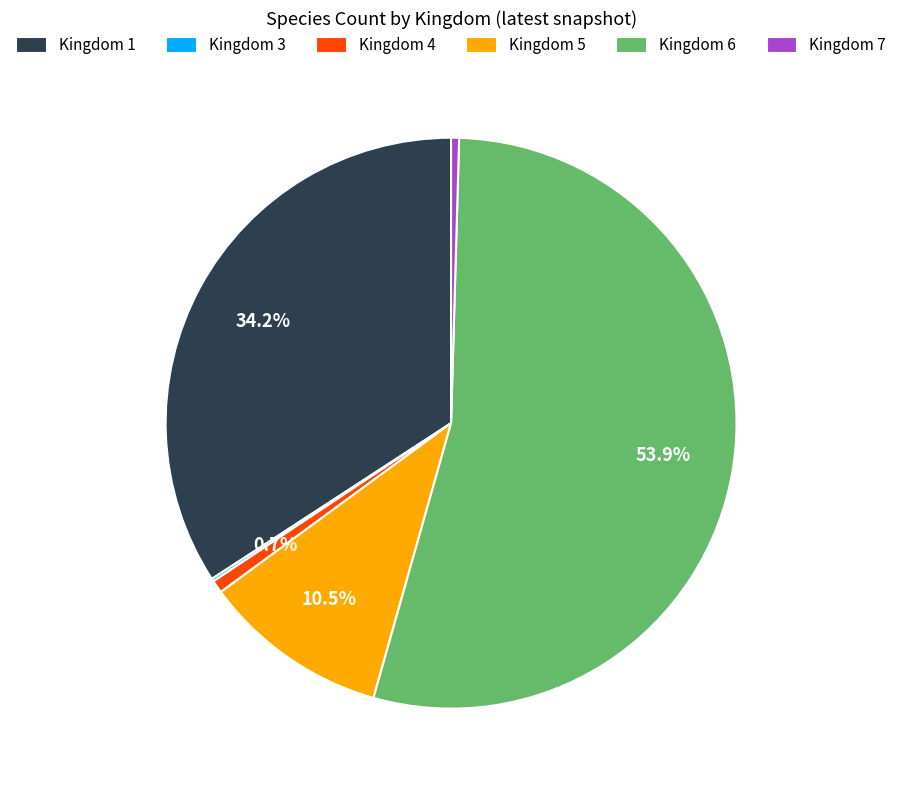

Which has a higher value, Kingdom 4 or Kingdom 1?

Kingdom 1